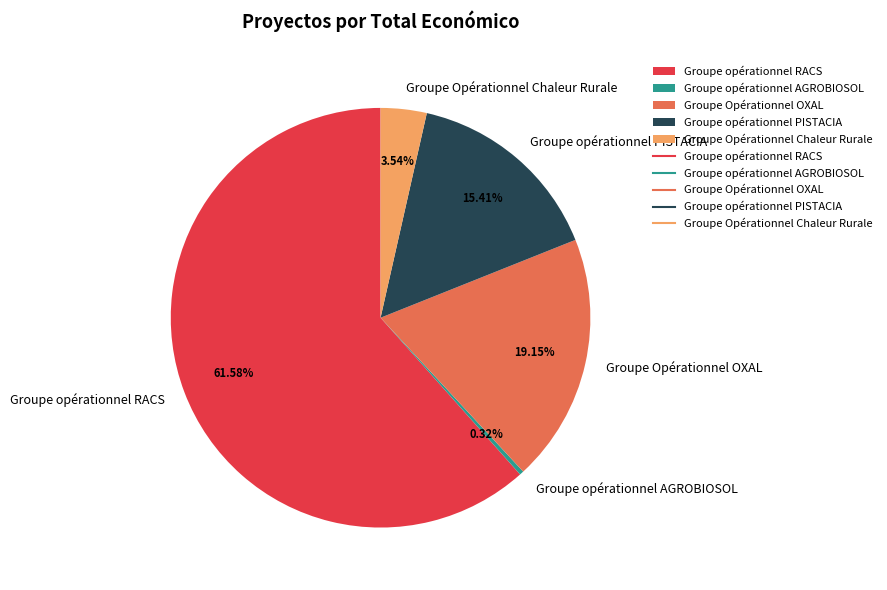

Between Groupe Opérationnel Chaleur Rurale and Groupe opérationnel PISTACIA, which is larger?

Groupe opérationnel PISTACIA